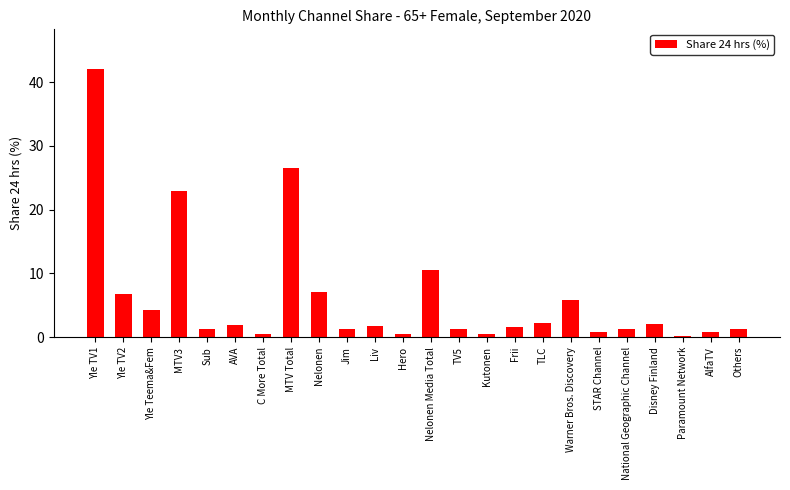

At which category does the chart reach its peak across all series?

Yle TV1